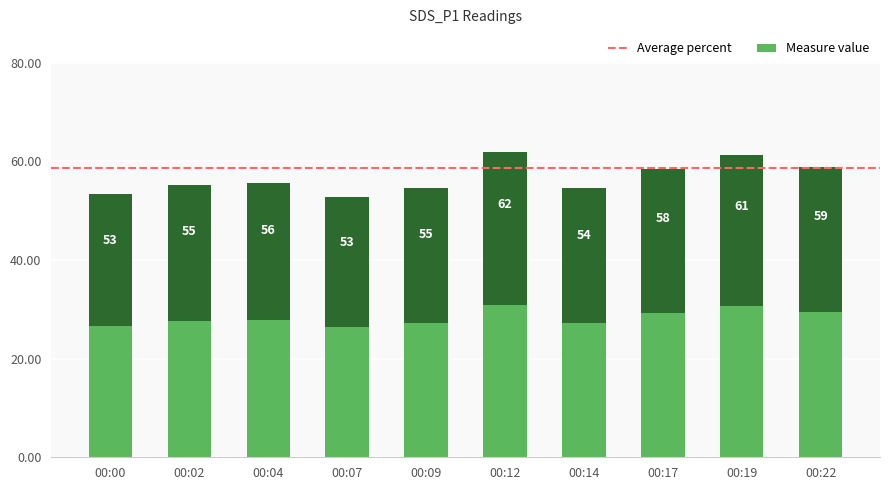

What is the ratio of the value at 00:07 to the value at 00:12?

0.9